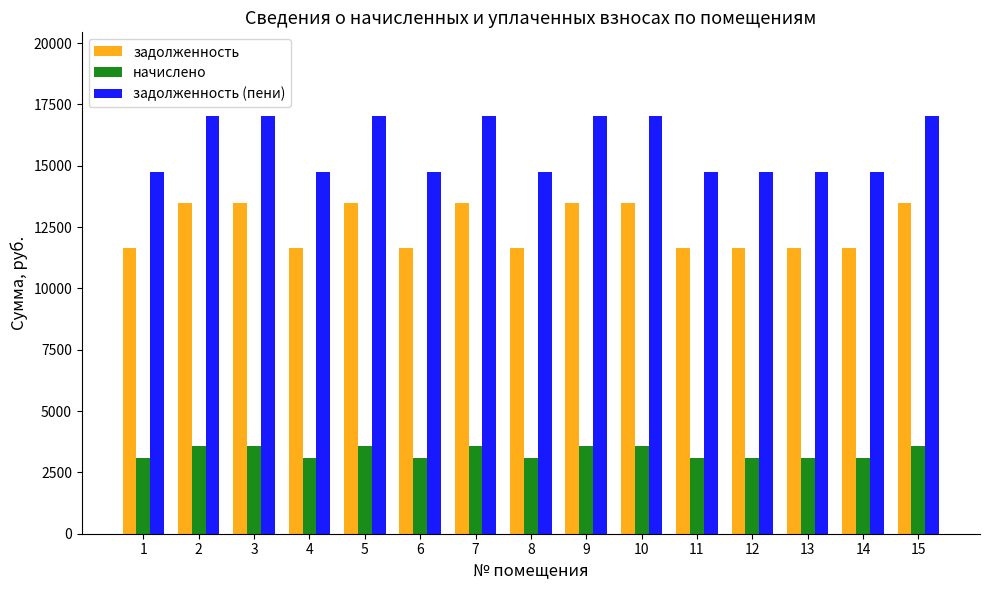

What is the value of the задолженность bar at the 12th from the left?

11645.9